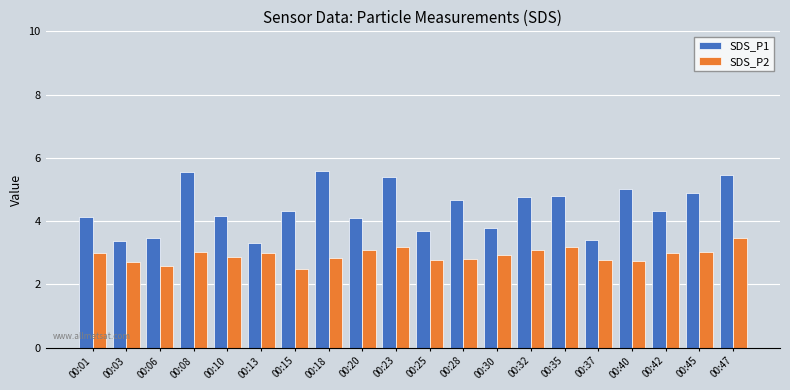

How many data points does each series have?

20